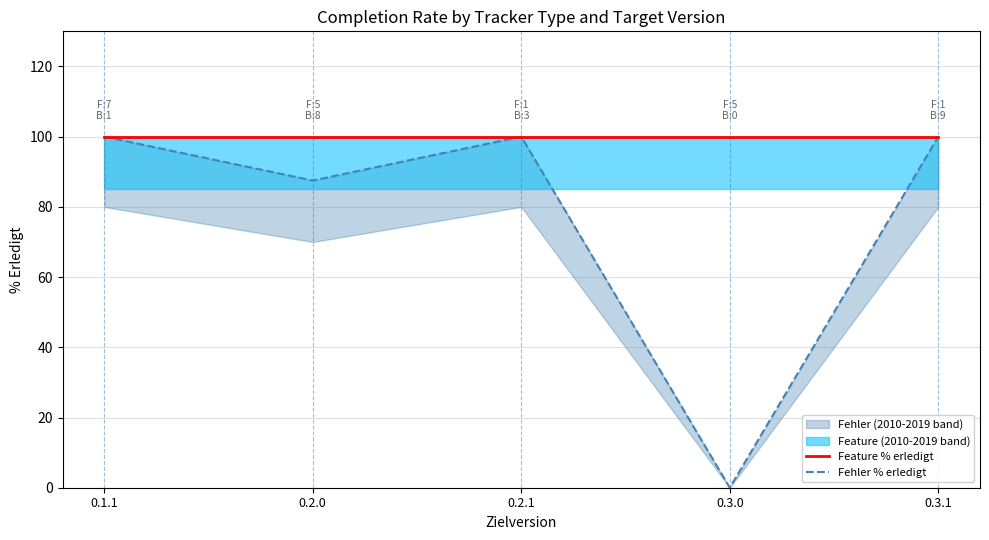

True or false: Fehler % erledigt and Feature % erledigt cross at least once.

False